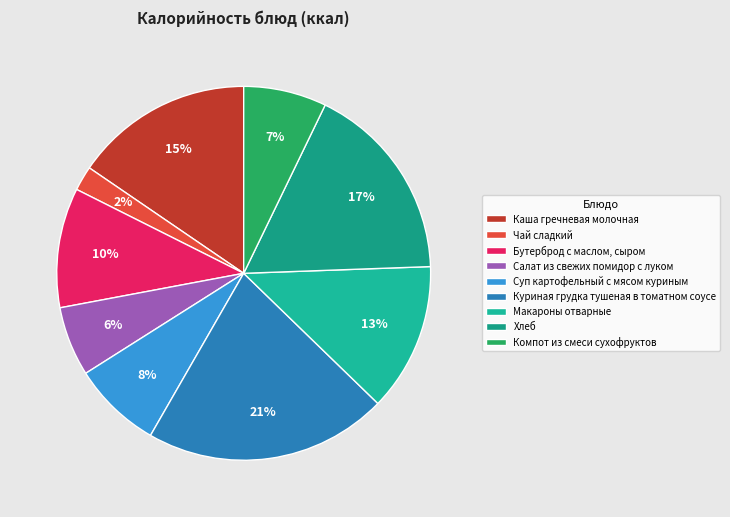

Which category has the biggest portion of the pie?

Куриная грудка тушеная в томатном соусе